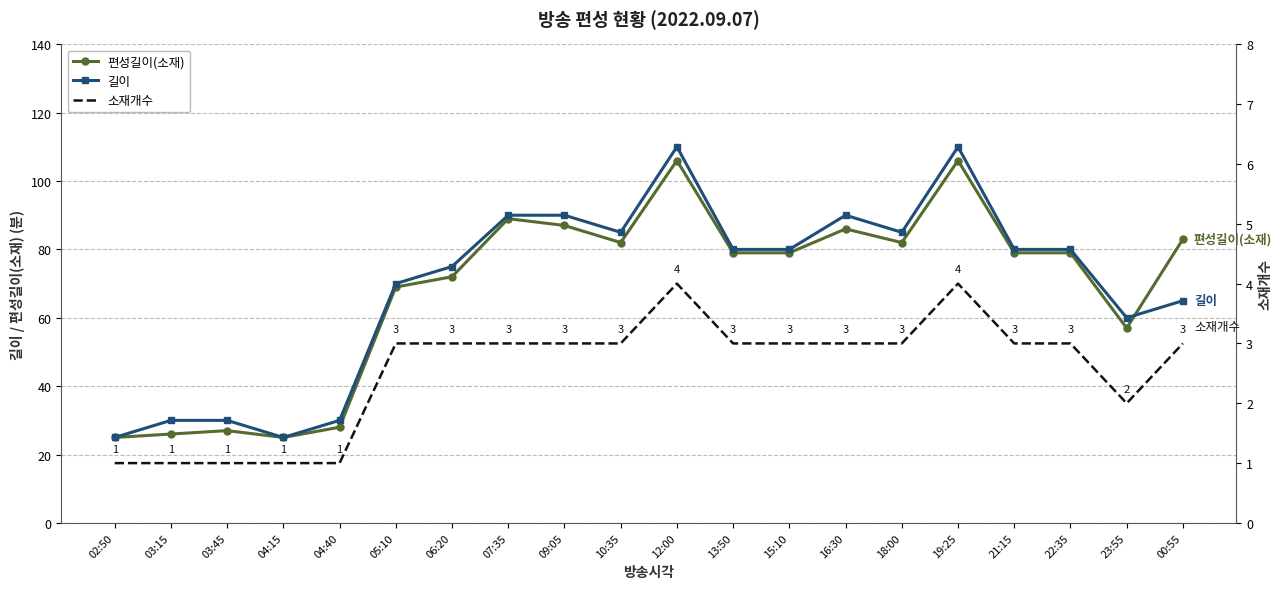

At how many categories does at least one series exceed 36?

15